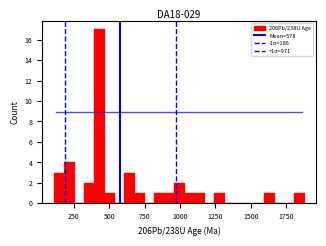

Around what value on the x-axis is the tallest bar? Give the approximate position of its centre, as read against the axis.

450